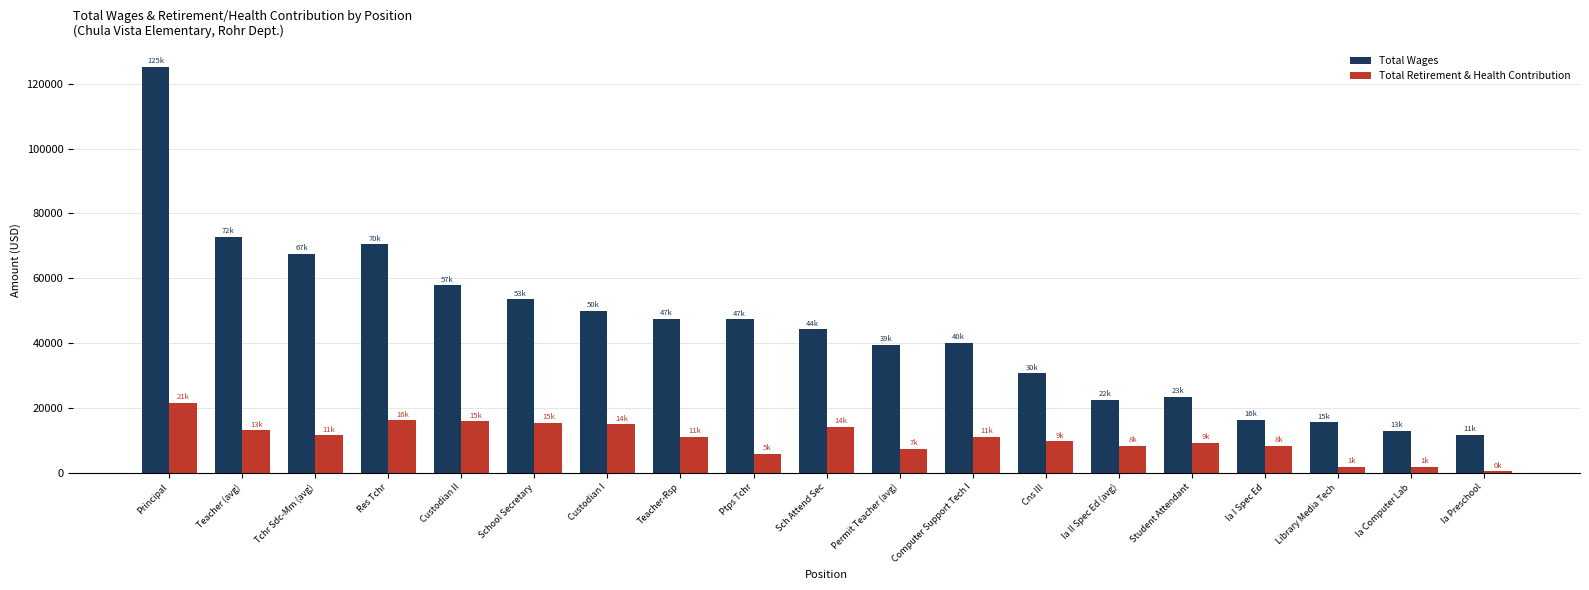

Which series has the largest total across all categories?

Total Wages